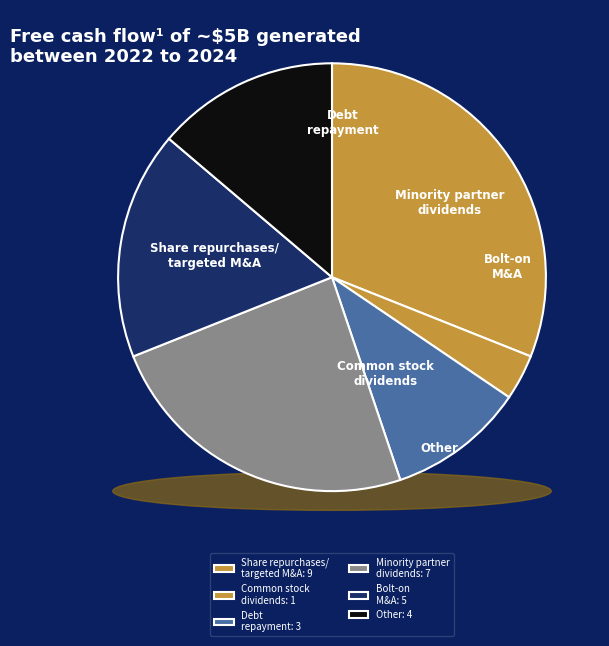

Is there any slice that represents more than half of the pie?

No